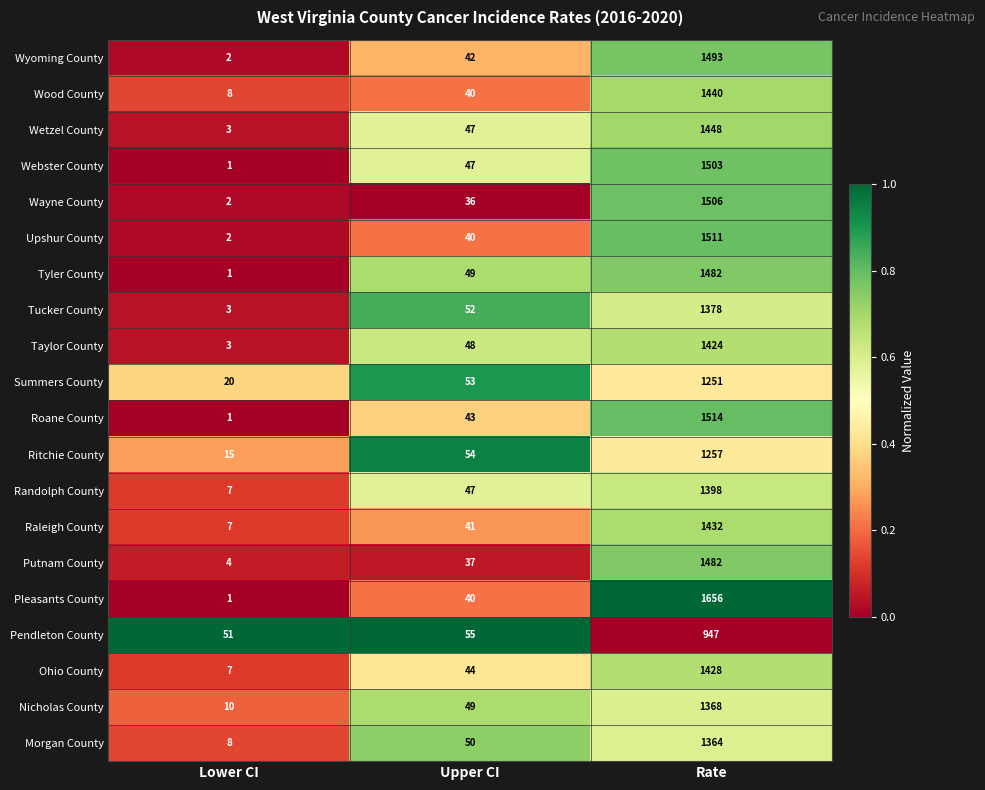

Rank the categories by Roane County value from highest to lowest.

Rate, Upper CI, Lower CI